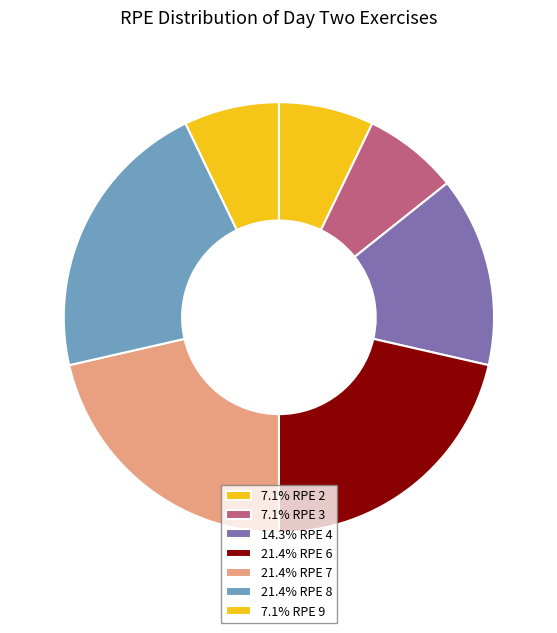

How many slices are in this pie chart?

7